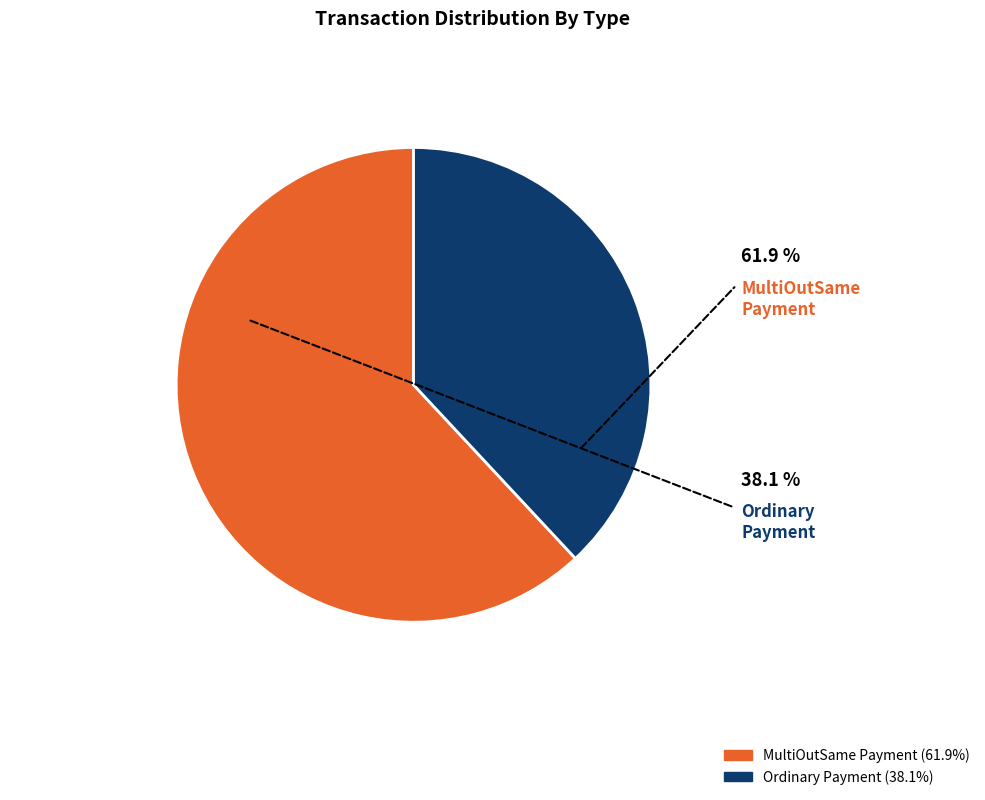

Count the number of slices in the pie.

2